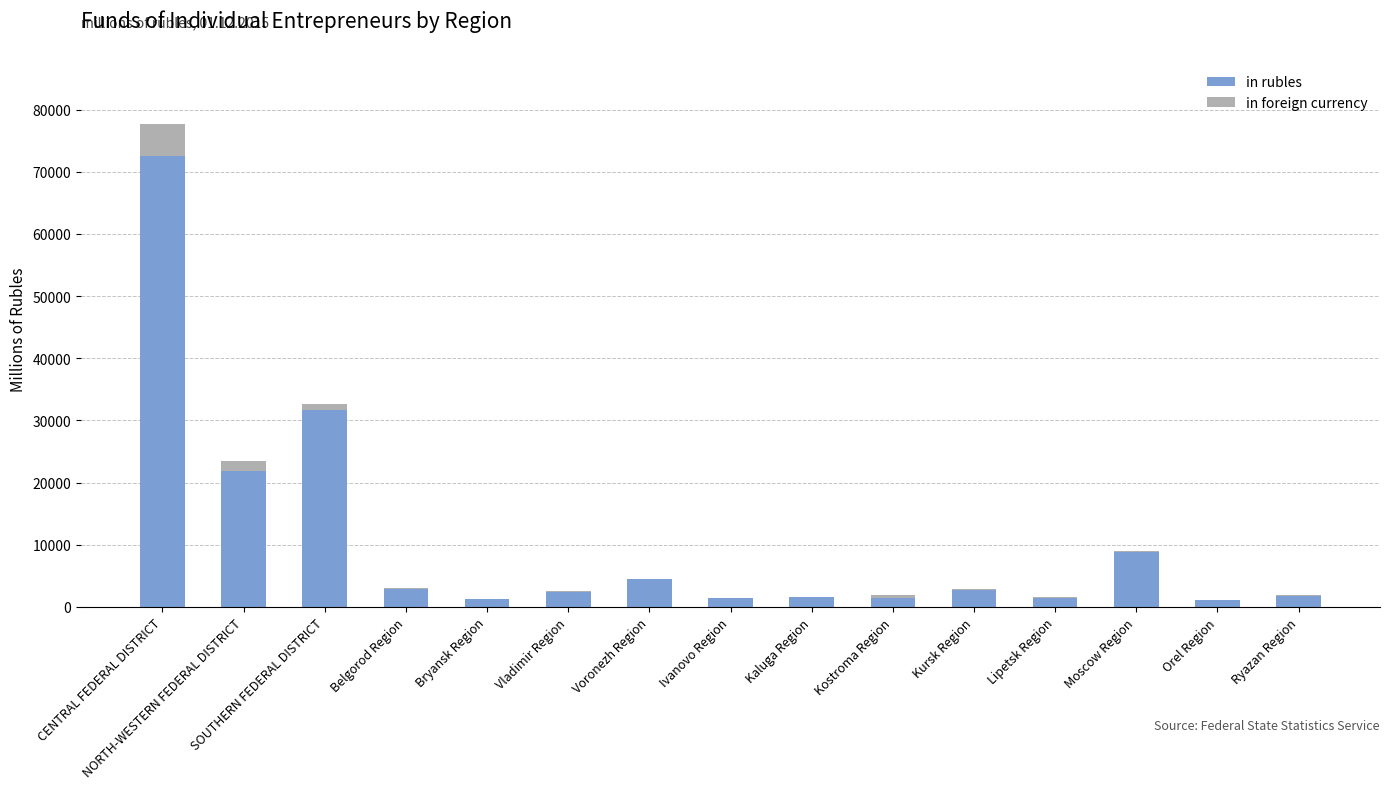

Which category has the highest value in the in rubles series?

CENTRAL FEDERAL DISTRICT